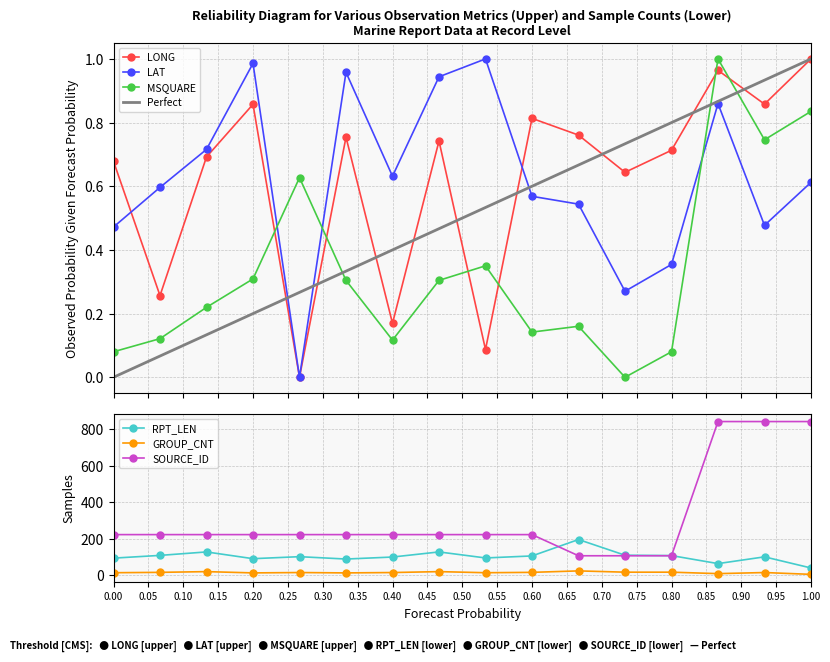

How many interior local peaks does the LAT series have?

4